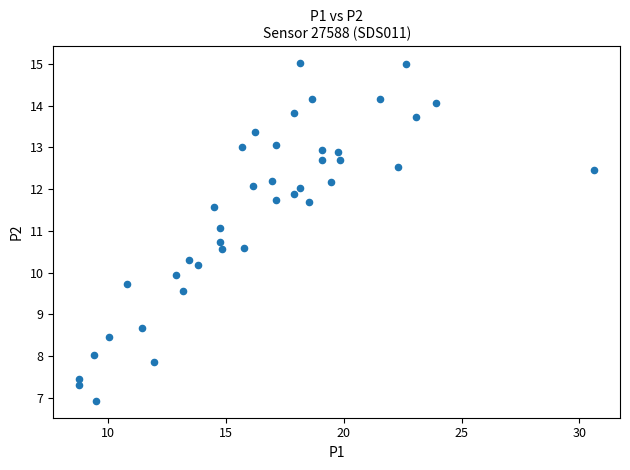

What is the range of Y values (max minus min)?

8.1